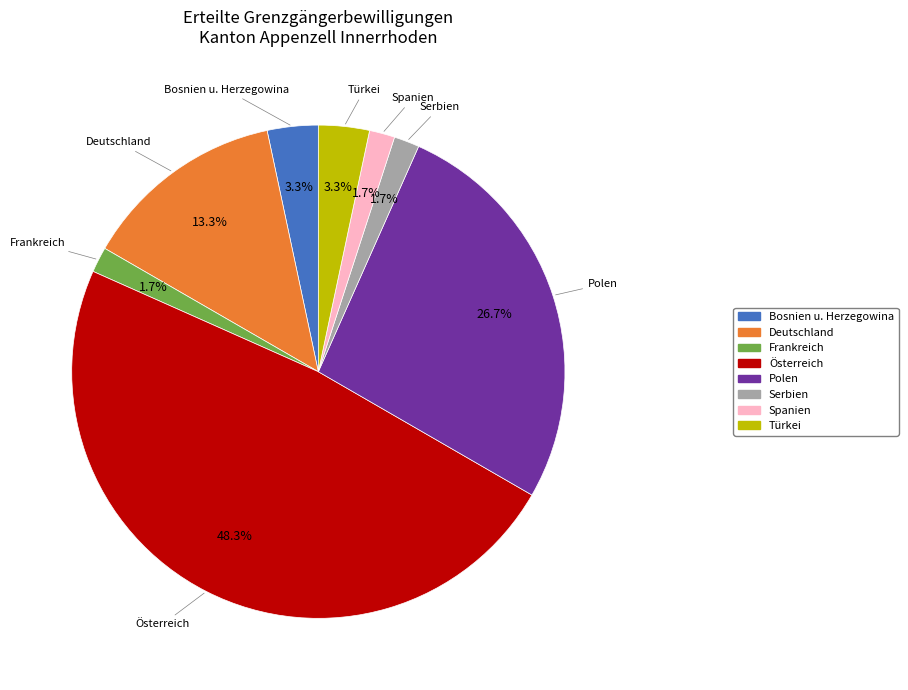

To the nearest percent, what is the difference between the largest and smallest slice percentages?

47%